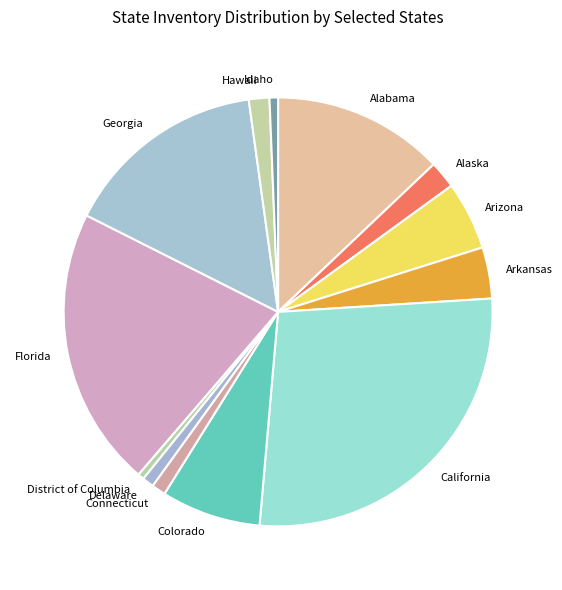

Do Hawaii and California together represent more than half of the pie?

No